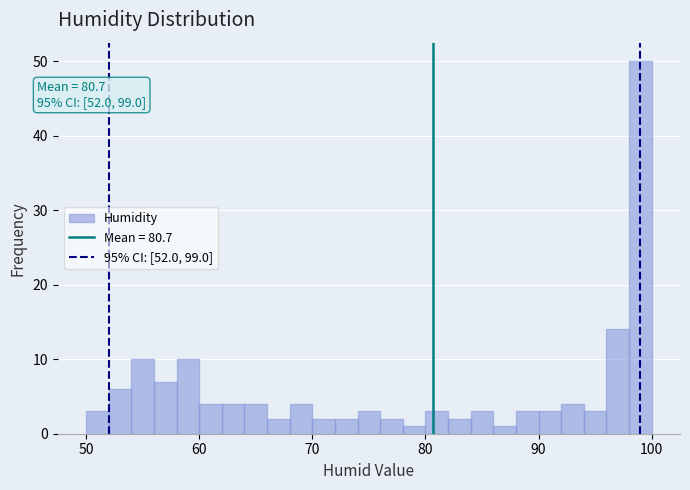

Around what value on the x-axis is the tallest bar? Give the approximate position of its centre, as read against the axis.

99